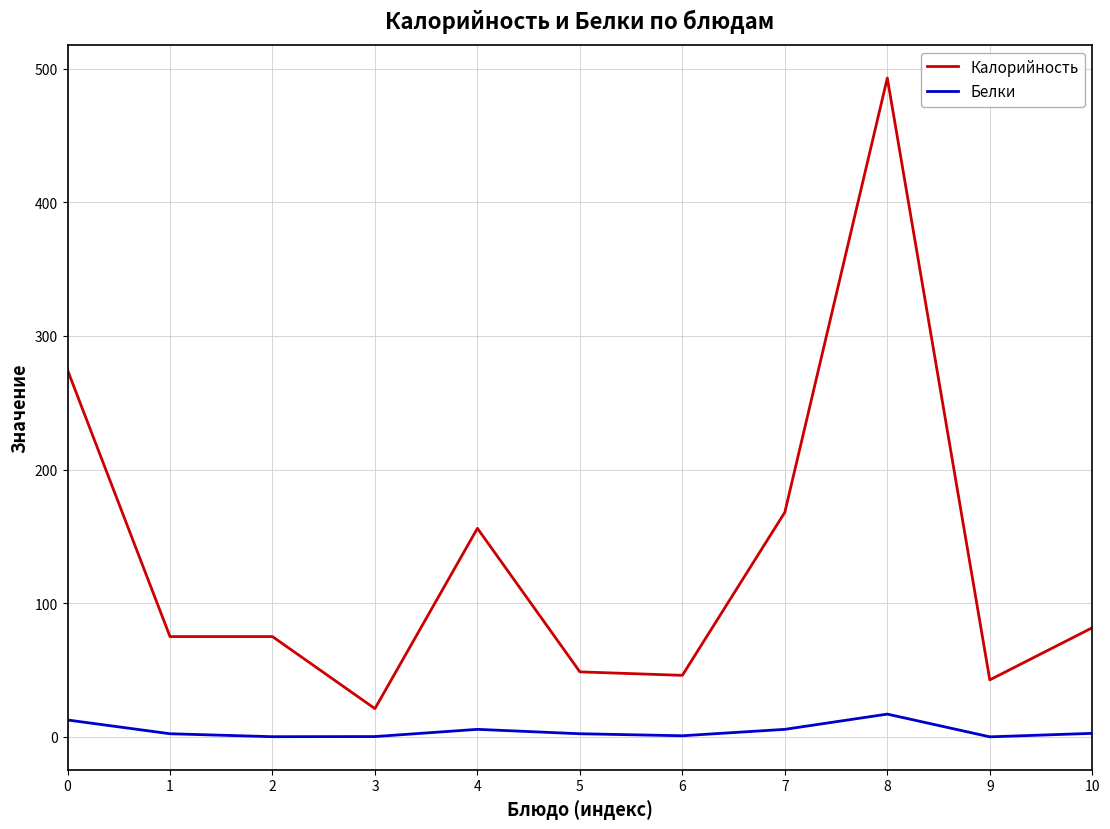

What are all the series names shown in the legend?

Калорийность, Белки